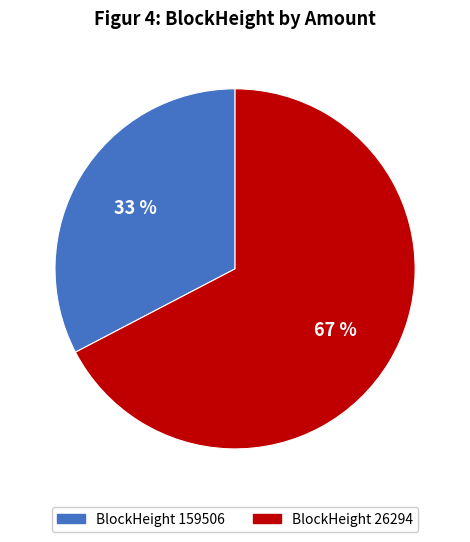

Which has a higher value, BlockHeight 26294 or BlockHeight 159506?

BlockHeight 26294